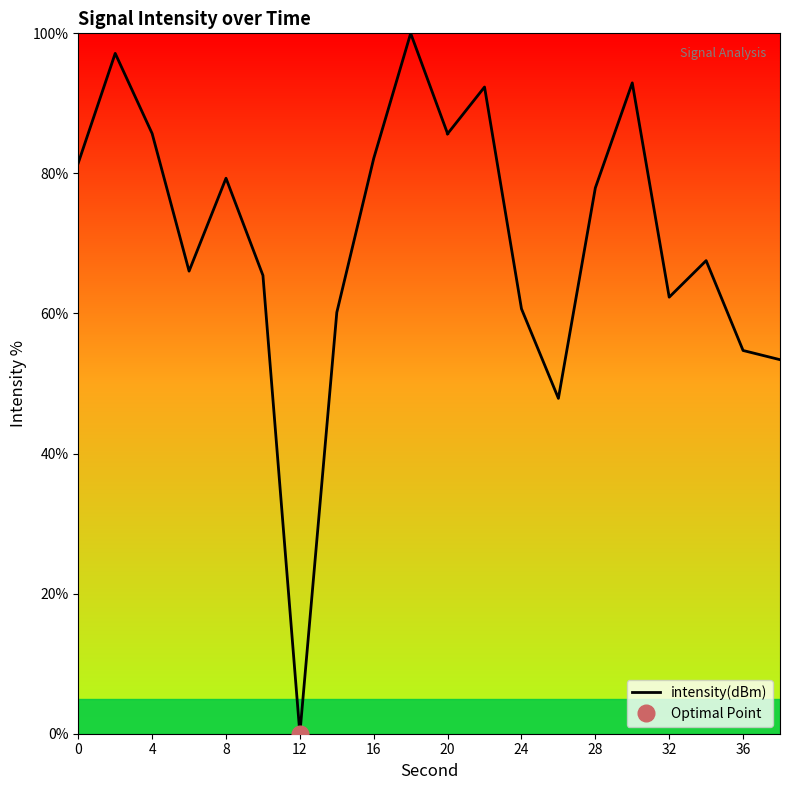

The value at 0 is 81.5. True or false?

True